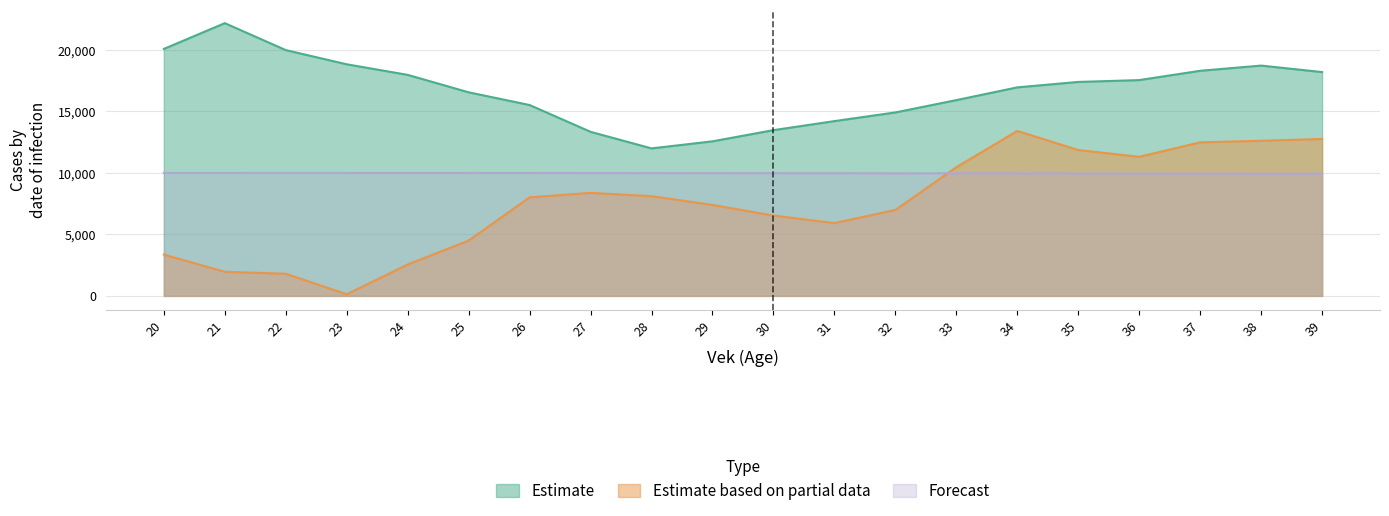

Where is the first local minimum for dx?

23